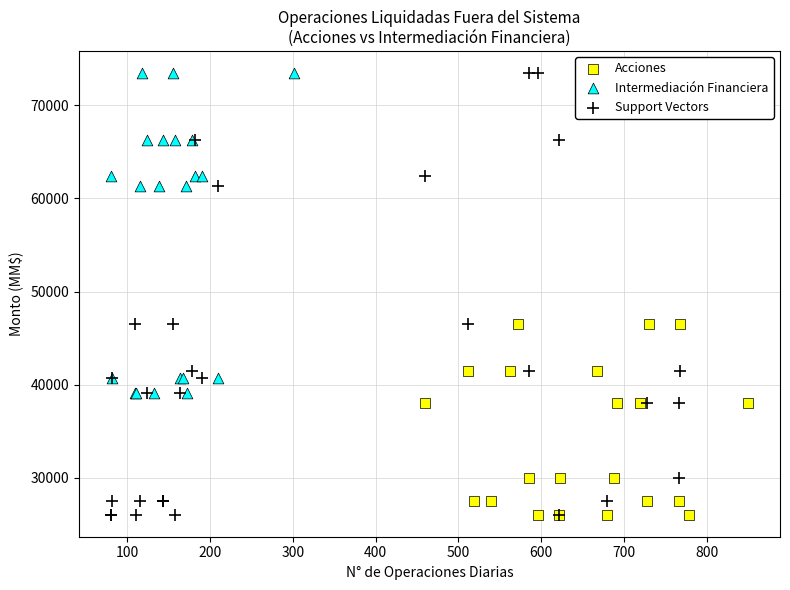

Which series has the largest Y range (max minus min)?

Support Vectors